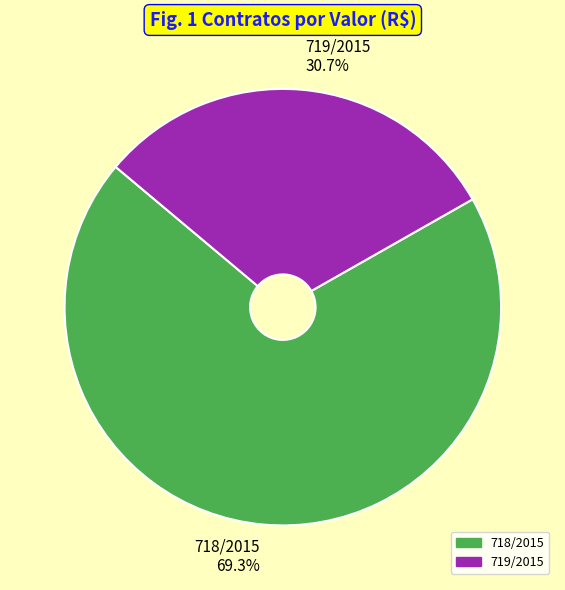

To the nearest percent, what is the combined percentage of 718/2015 and 719/2015?

100%